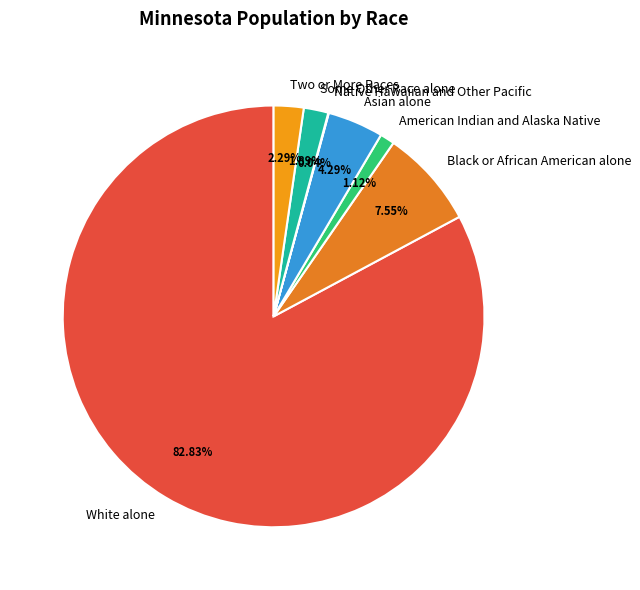

Which slice is the largest?

White alone